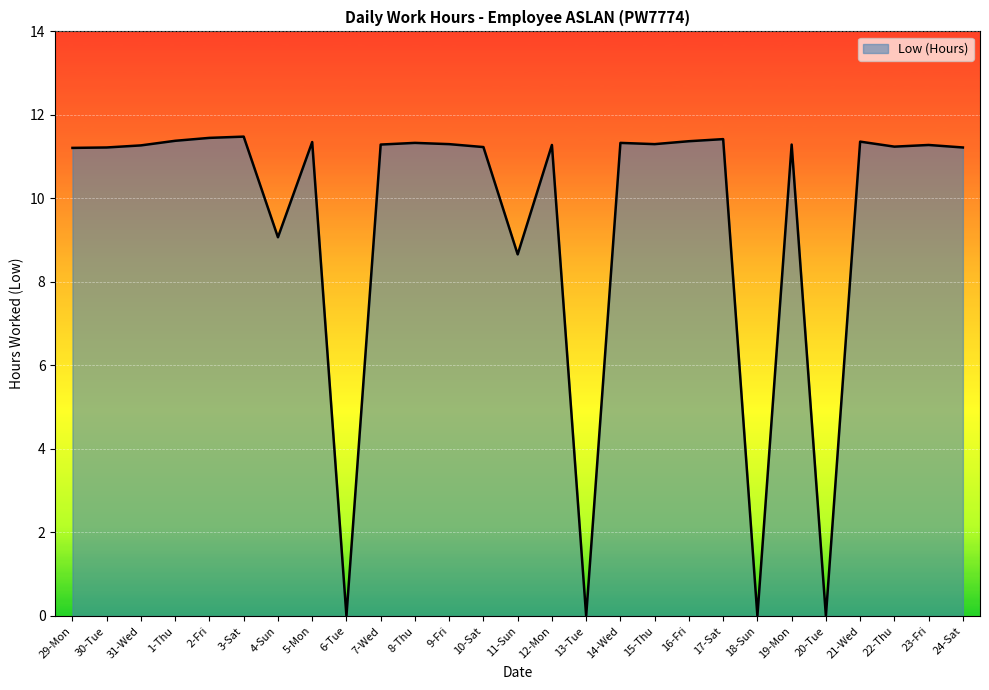

True or false: the data shows 7.4 at 1-Thu.

False